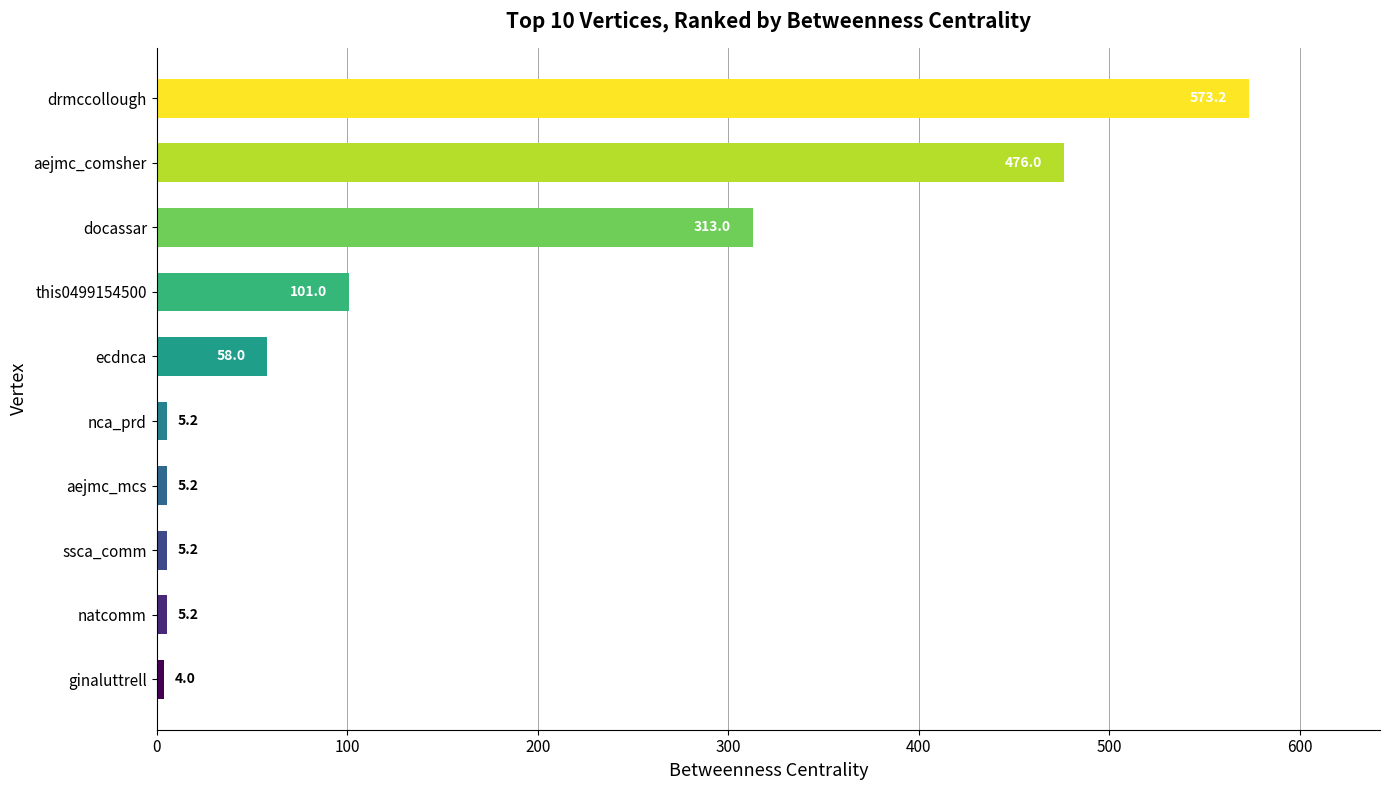

Read the value at aejmc_mcs.

5.2